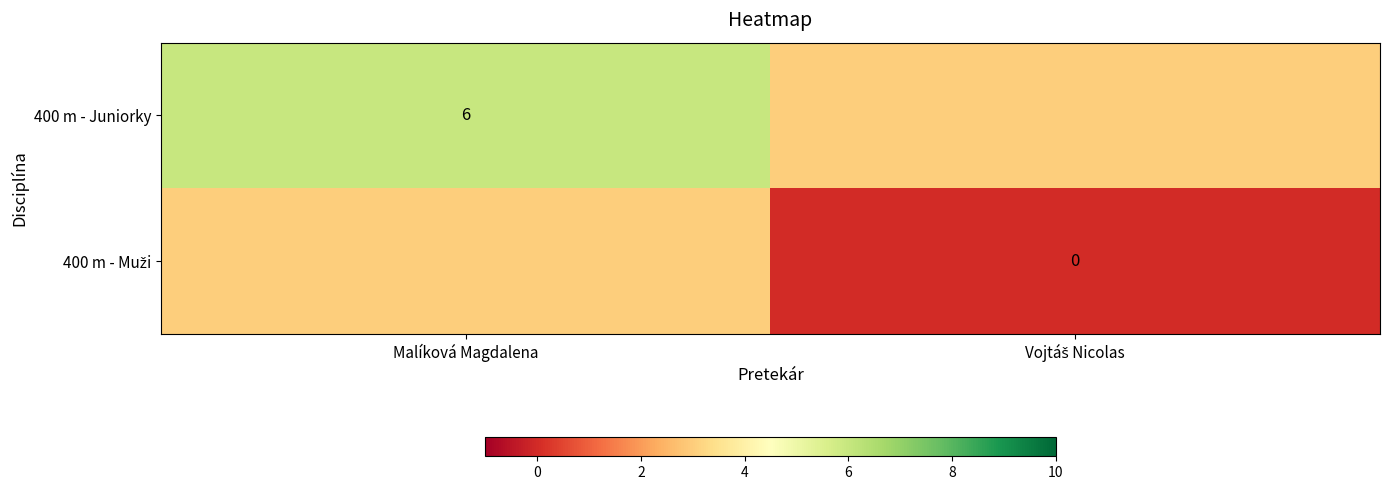

What is the average value of the 400 m - Juniorky series?

4